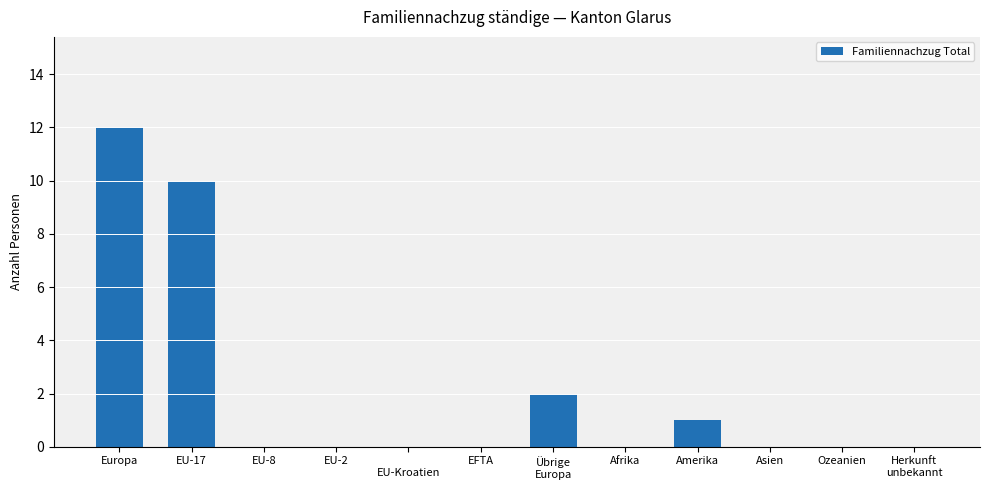

Reading left to right, what are all the values shown in this chart?

Europa=12	EU-17=10	EU-8=0	EU-2=0	
EU-Kroatien=0	EFTA=0	Übrige
Europa=2	Afrika=0	Amerika=1	Asien=0	Ozeanien=0	Herkunft
unbekannt=0